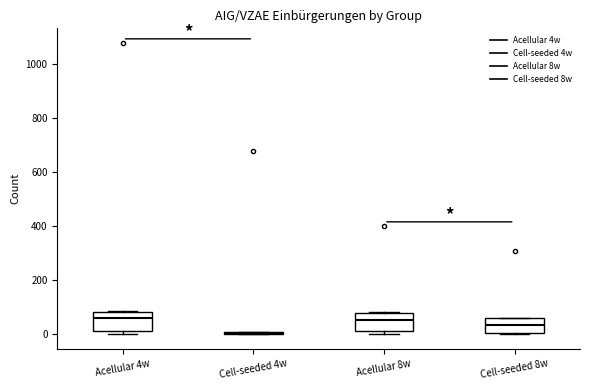

Reading left to right, transcribe this box plot: for each box, give where its median line is, the range the box spans, and where its two whiskers end, as read against the y-axis. The values are not printed on the chart, so give them approximately, as read against the axis.

Acellular 4w: median 60, box 20 to 80, whiskers 0 to 80
Cell-seeded 4w: box collapsed to a line at 0, whiskers 0 to 0
Acellular 8w: median 60, box 20 to 80, whiskers 0 to 80
Cell-seeded 8w: median 40, box 0 to 60, whiskers 0 to 60